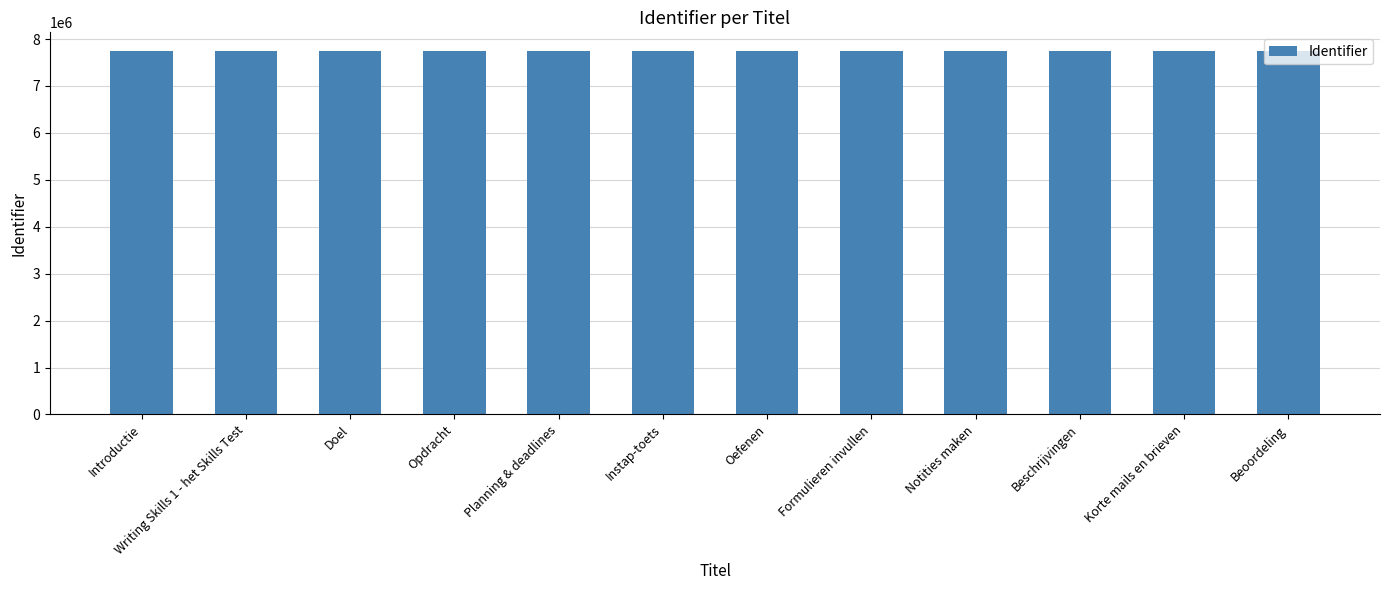

What is the value of the 4th bar from the left?

7755102